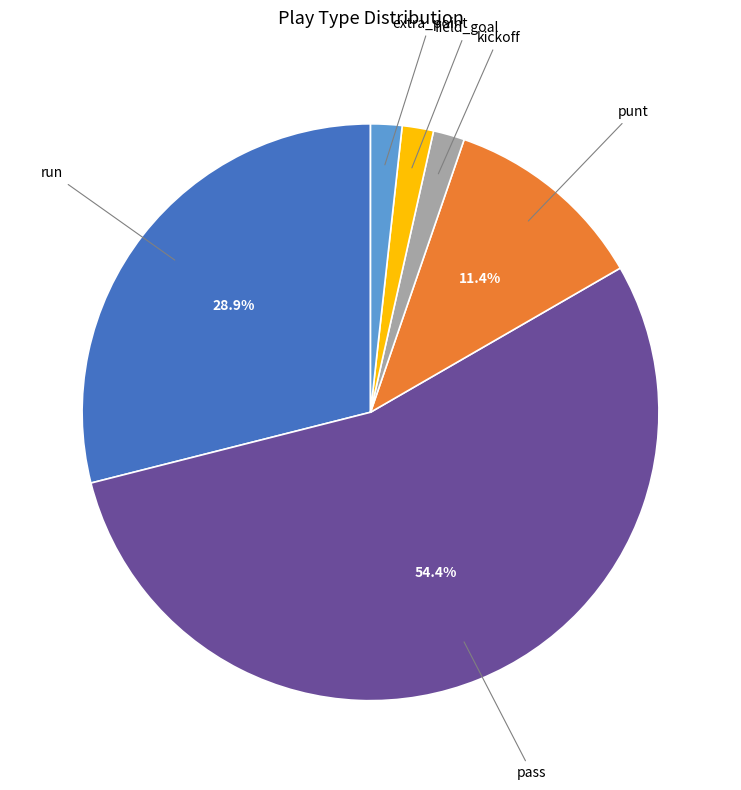

Does any single category account for the majority?

Yes